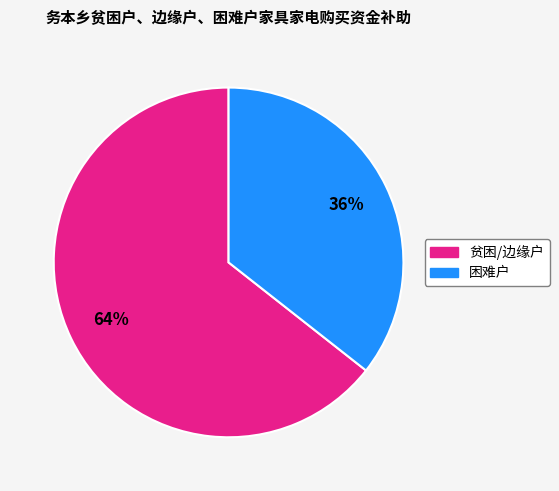

Is there any slice that represents more than half of the pie?

Yes